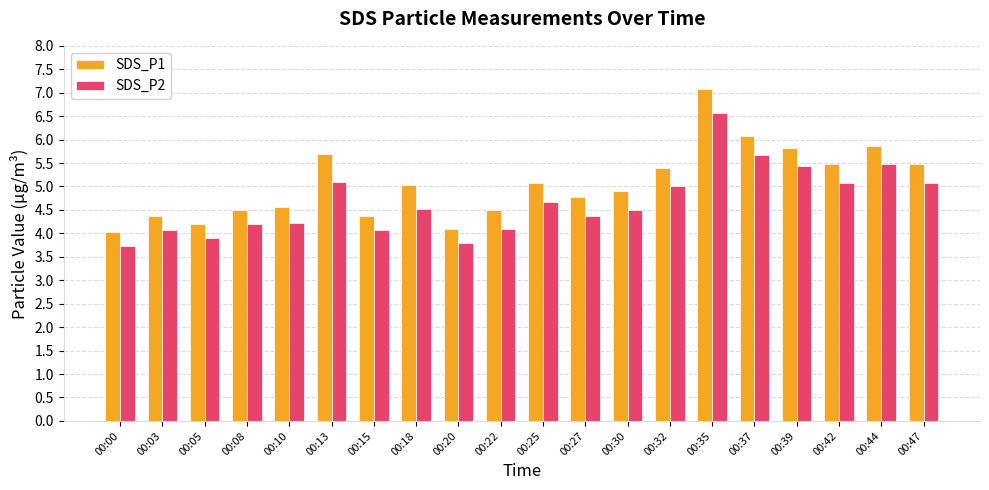

The SDS_P2 series shows 3.7 at 00:00. True or false?

True